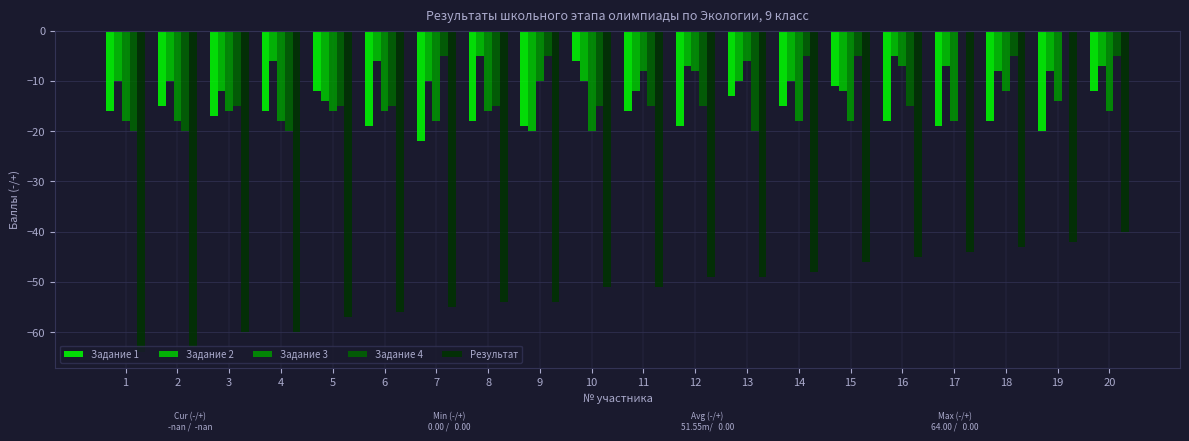

What is the sum of all Задание 1 values?

-321